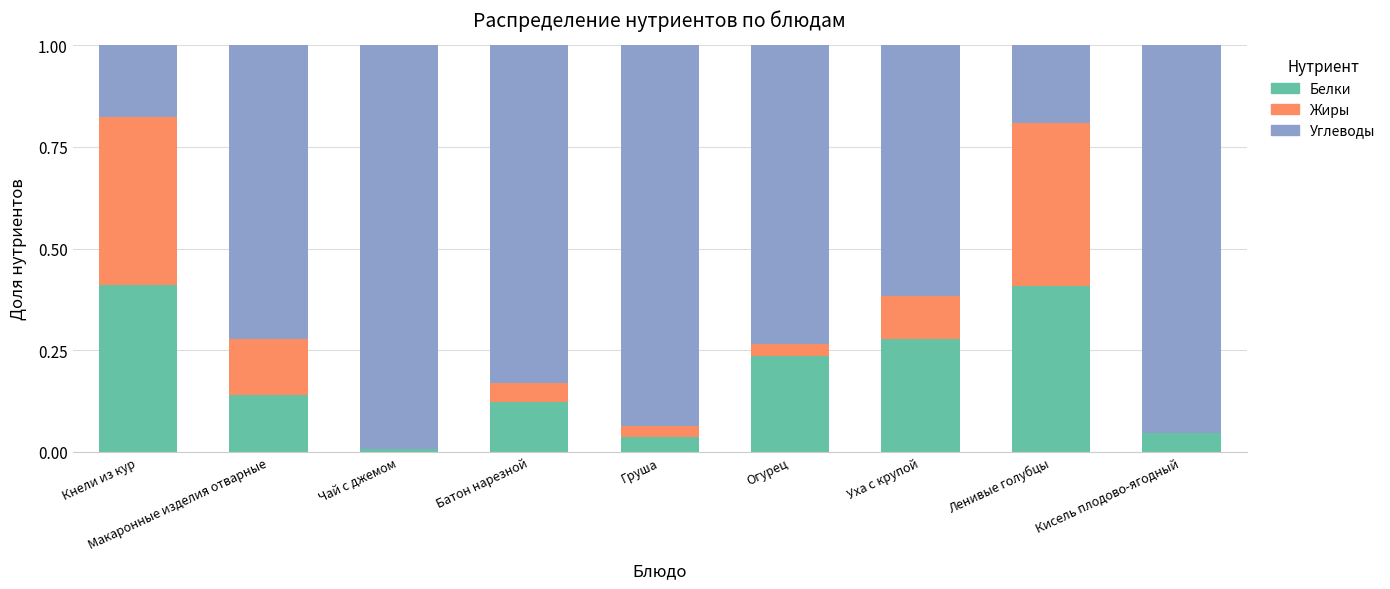

The Белки series shows 0.1 at Батон нарезной. True or false?

True